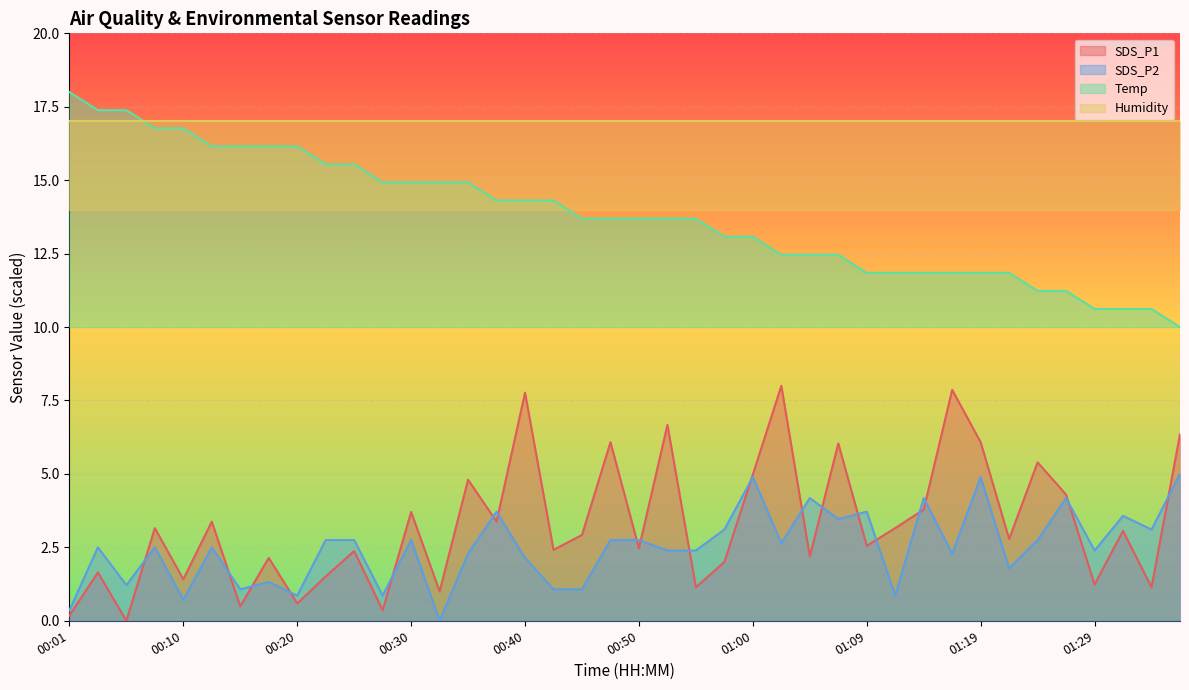

What is the difference between the highest and lowest values at 01:29?

9.4